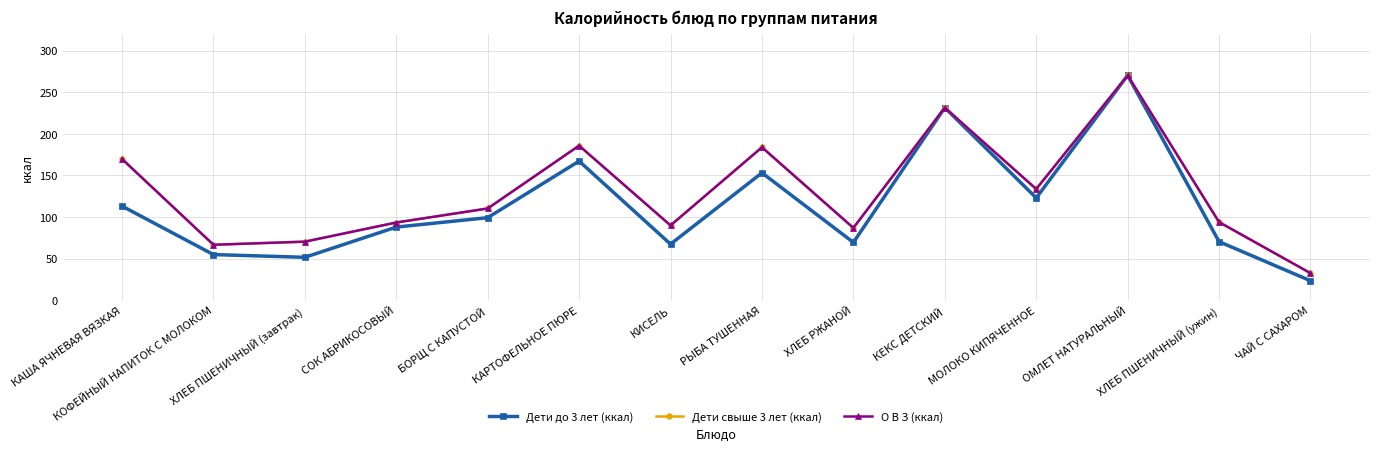

At which label does Дети свыше 3 лет (ккал) first exceed 110?

КАША ЯЧНЕВАЯ ВЯЗКАЯ